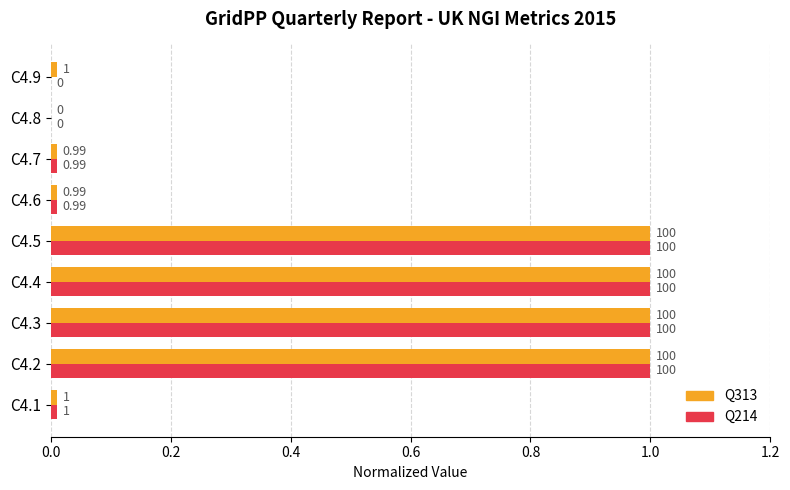

How many positive values does the Q313 series have?

8